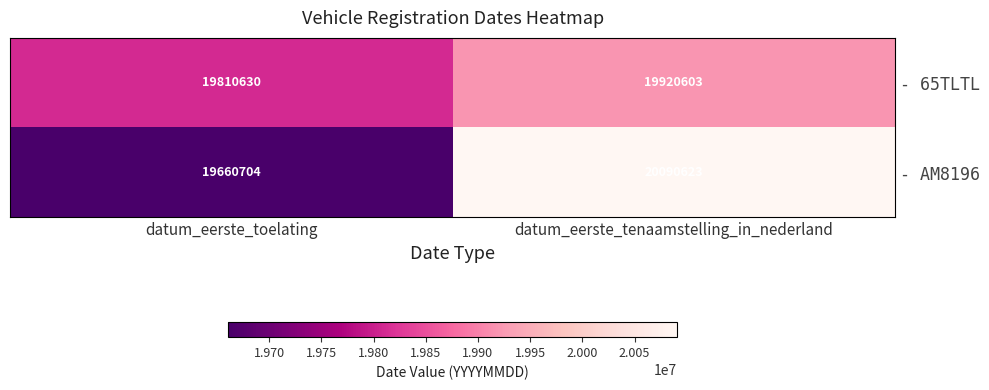

What is the difference between the highest and lowest values at datum_eerste_toelating?

149926